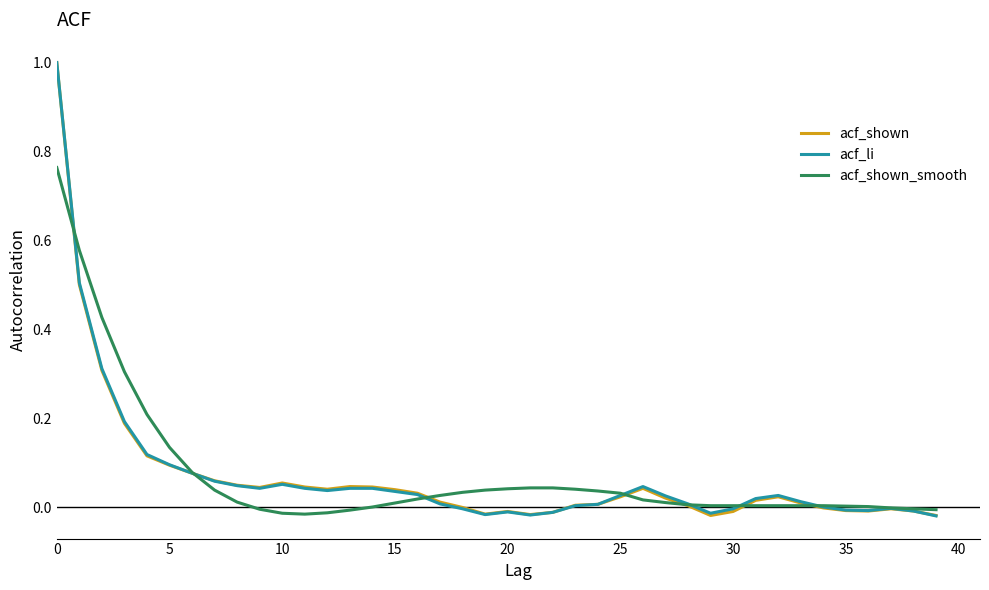

Is this an area chart (filled region under the line)?

No